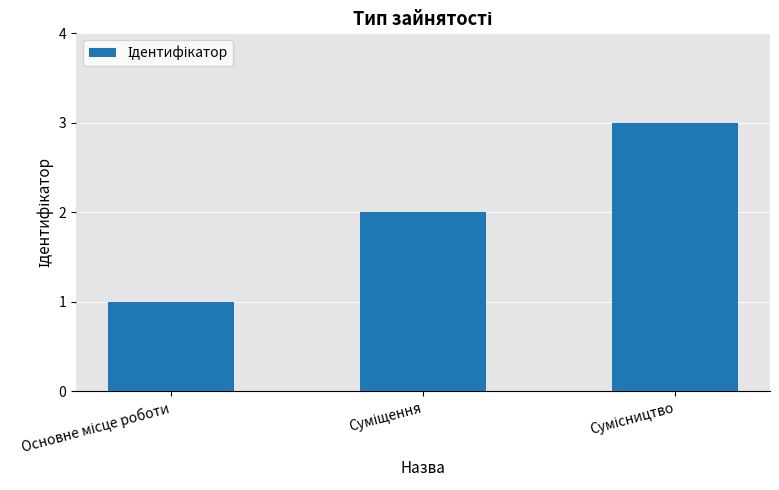

What is the sum of all values?

6